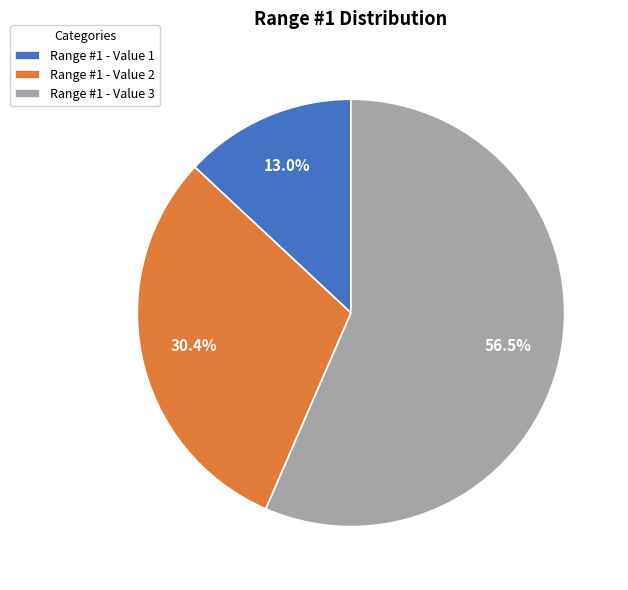

Rank the categories by value from lowest to highest.

Range #1 - Value 1, Range #1 - Value 2, Range #1 - Value 3